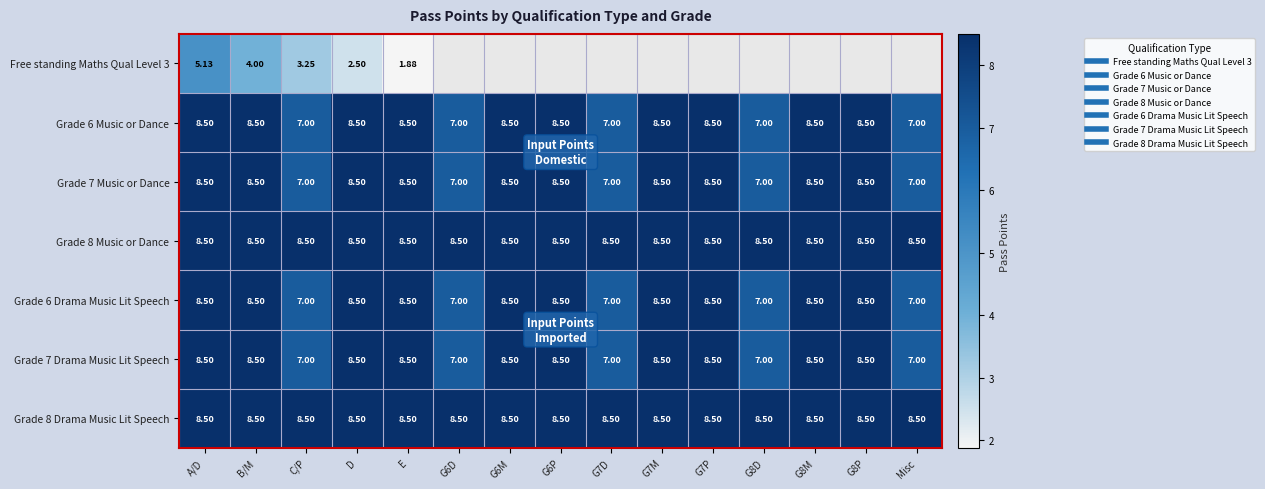

Rank the series by their maximum value, from lowest to highest.

Free standing Maths Qual Level 3, Grade 6 Music or Dance, Grade 7 Music or Dance, Grade 8 Music or Dance, Grade 6 Drama Music Lit Speech, Grade 7 Drama Music Lit Speech, Grade 8 Drama Music Lit Speech